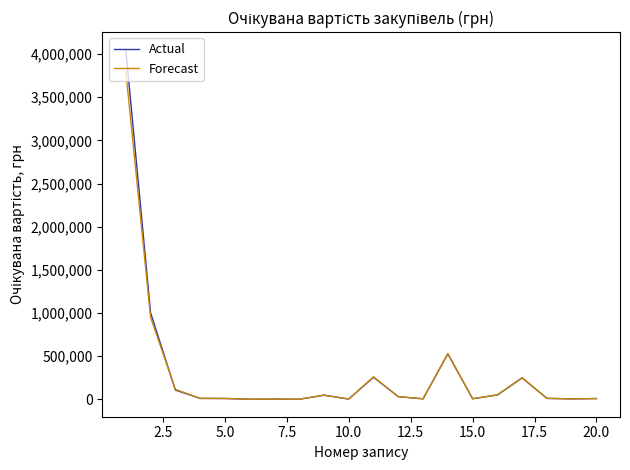

Which series has the largest range (max minus min)?

Actual